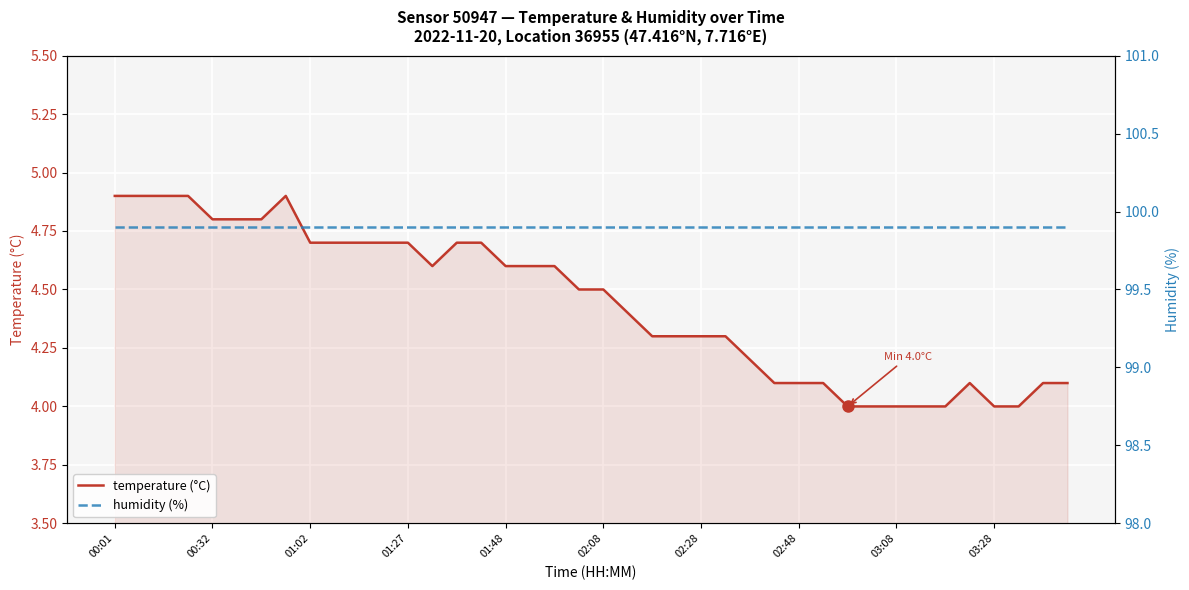

The value of temperature (°C) at 03:08 is 4.0. True or false?

True